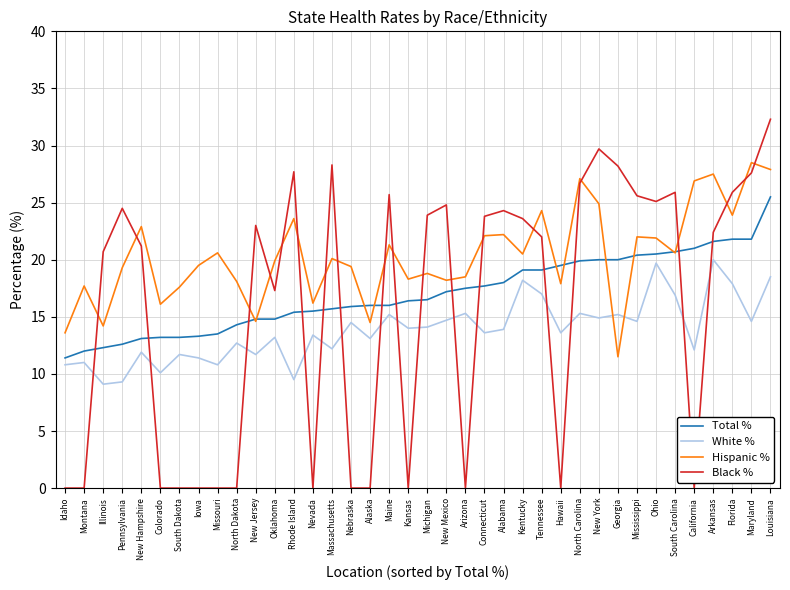

What is the average value of the Total % series?

17.0